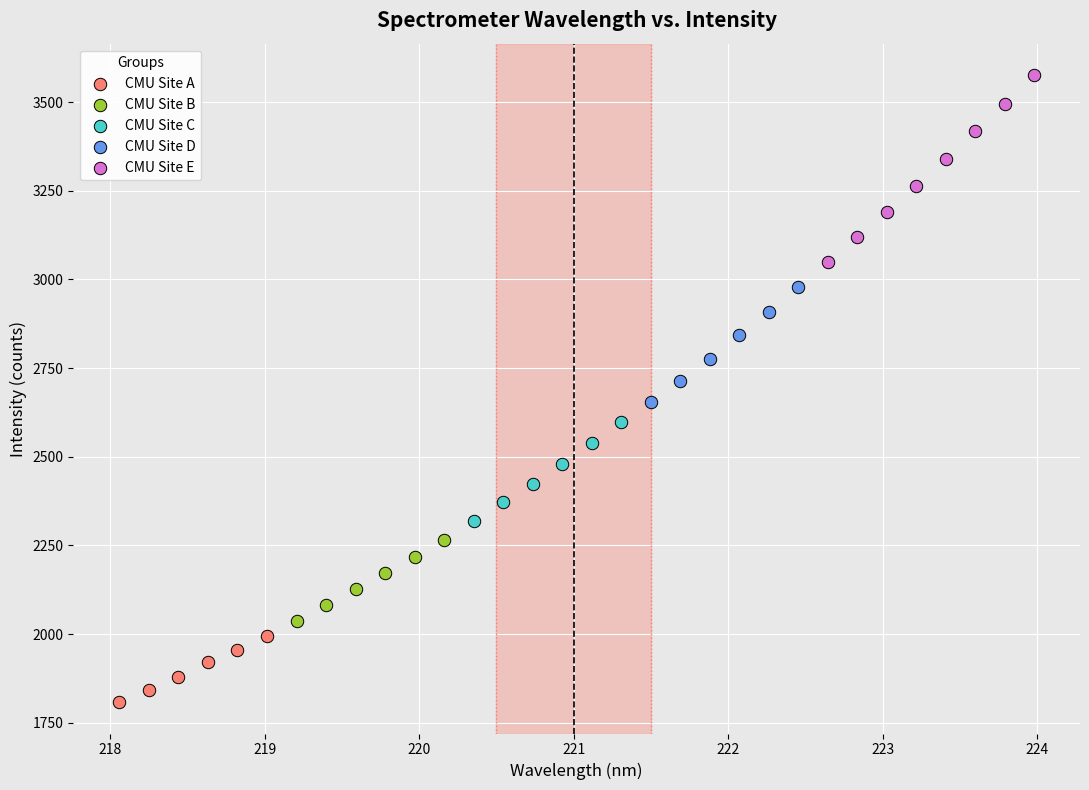

Which series reaches the maximum Y coordinate?

CMU Site E